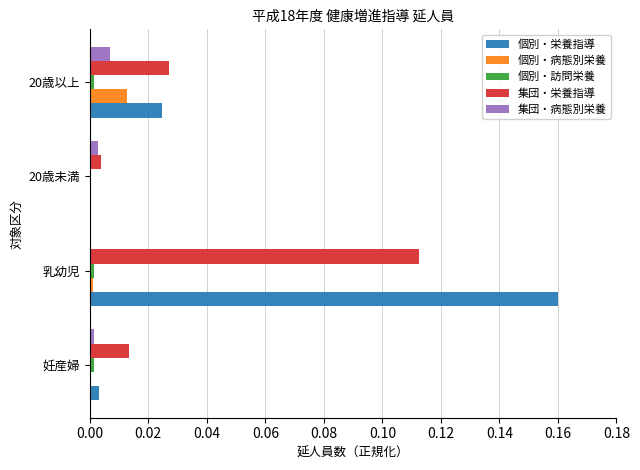

Which series changed the most between 20歳未満 and 20歳以上?

個別・栄養指導